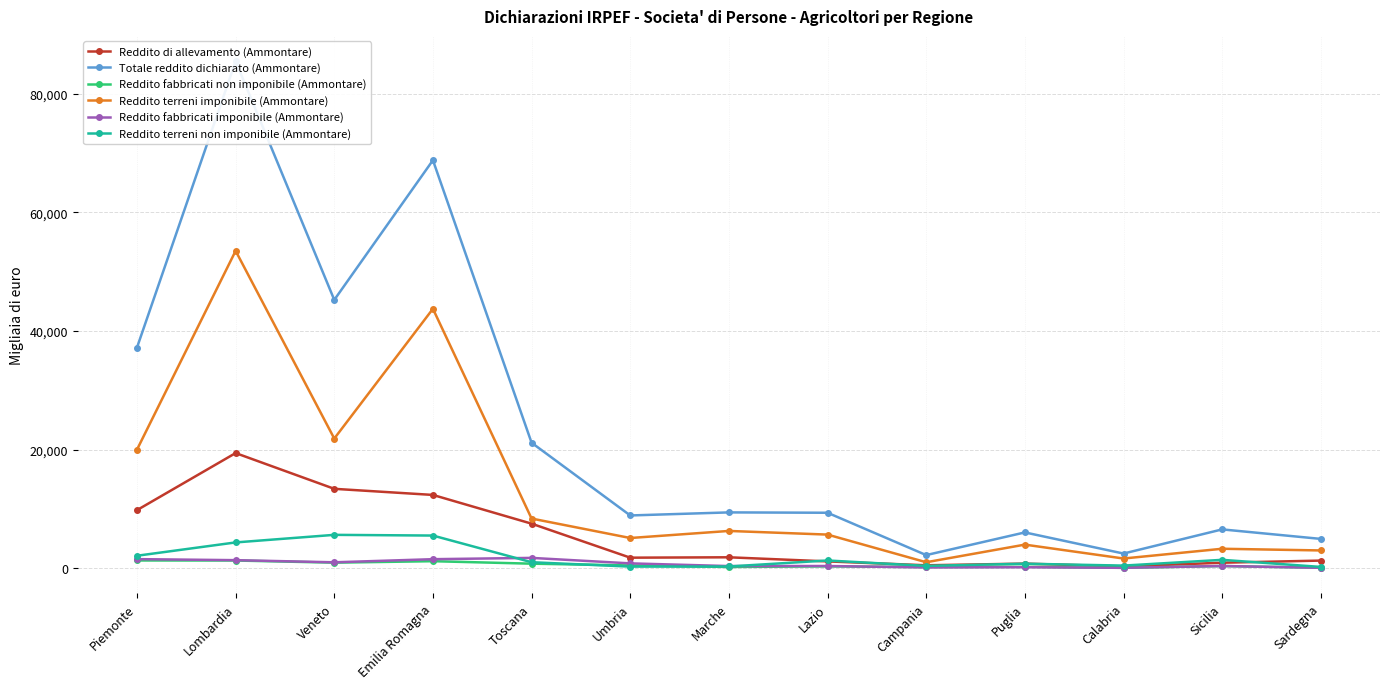

True or false: Reddito fabbricati non imponibile (Ammontare) has more than 2 points higher than both neighbors.

True